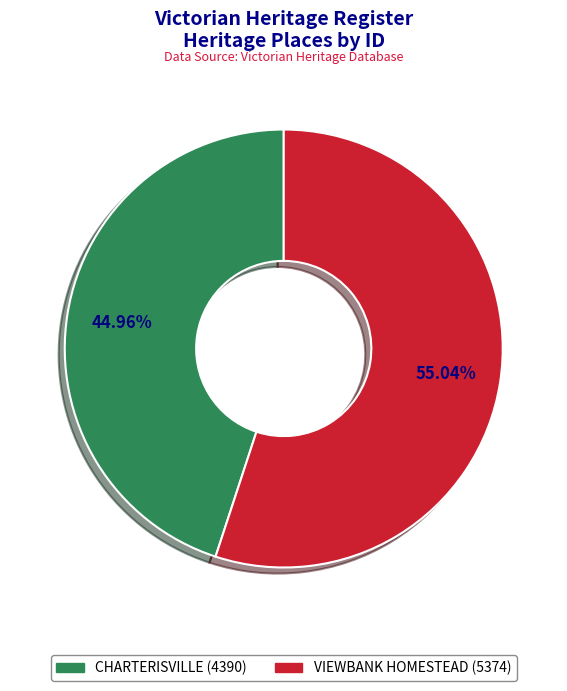

What percentage is the VIEWBANK HOMESTEAD slice, to the nearest percent?

55%